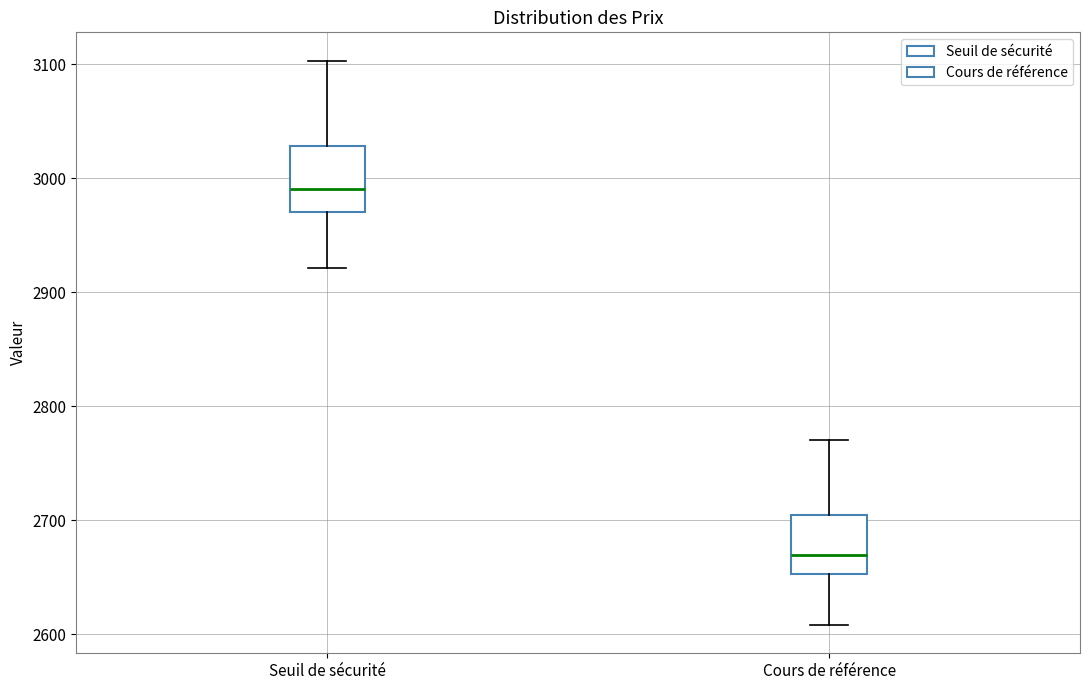

Reading left to right, read every box against the y-axis: the position of its median line, the range the box covers, and the ends of its whiskers. The values are not printed on the chart, so give them approximately, as read against the axis.

Seuil de sécurité: median 2990, box 2970 to 3030, whiskers 2920 to 3100
Cours de référence: median 2670, box 2650 to 2700, whiskers 2610 to 2770